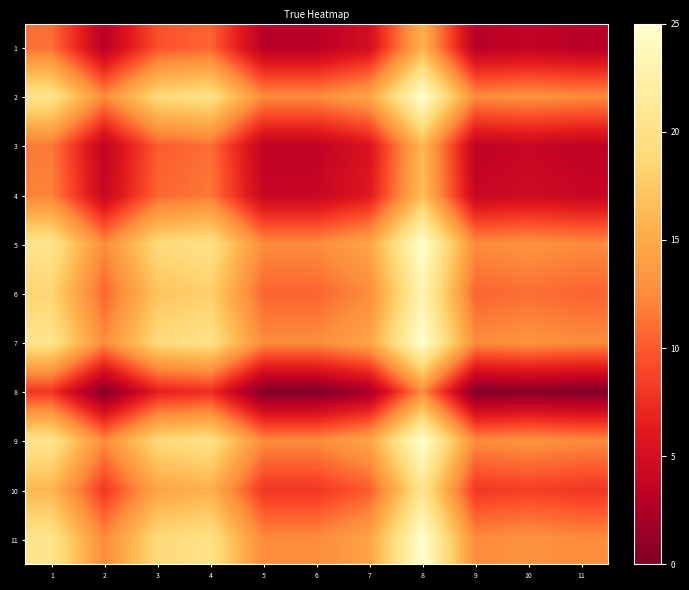

Reading left to right, transcribe all the data shown in this chart.

1: 1=11.0	2=3.0	3=9.5	4=10.5	5=3.0	6=3.0	7=5.0	8=15.5	9=3.0	10=3.5	11=3.0
2: 1=20.5	2=12.5	3=19.0	4=20.0	5=12.5	6=12.5	7=14.5	8=25.0	9=12.5	10=13.0	11=12.5
3: 1=11.5	2=3.5	3=10.0	4=11.0	5=3.5	6=3.5	7=5.5	8=16.0	9=3.5	10=4.0	11=3.5
4: 1=12.0	2=4.0	3=10.5	4=11.5	5=4.0	6=4.0	7=6.0	8=16.5	9=4.0	10=4.5	11=4.0
5: 1=20.5	2=12.5	3=19.0	4=20.0	5=12.5	6=12.5	7=14.5	8=25.0	9=12.5	10=13.0	11=12.5
6: 1=18.5	2=10.5	3=17.0	4=18.0	5=10.5	6=10.5	7=12.5	8=23.0	9=10.5	10=11.0	11=10.5
7: 1=20.5	2=12.5	3=19.0	4=20.0	5=12.5	6=12.5	7=14.5	8=25.0	9=12.5	10=13.0	11=12.5
8: 1=8.0	2=0.0	3=6.5	4=7.5	5=0.0	6=0.0	7=2.0	8=12.5	9=0.0	10=0.5	11=0.0
9: 1=20.5	2=12.5	3=19.0	4=20.0	5=12.5	6=12.5	7=14.5	8=25.0	9=12.5	10=13.0	11=12.5
10: 1=16.0	2=8.0	3=14.5	4=15.5	5=8.0	6=8.0	7=10.0	8=20.5	9=8.0	10=8.5	11=8.0
11: 1=20.5	2=12.5	3=19.0	4=20.0	5=12.5	6=12.5	7=14.5	8=25.0	9=12.5	10=13.0	11=12.5